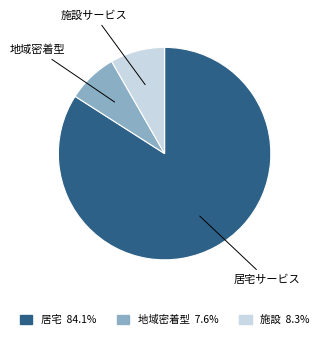

Which slice is the largest?

居宅サービス